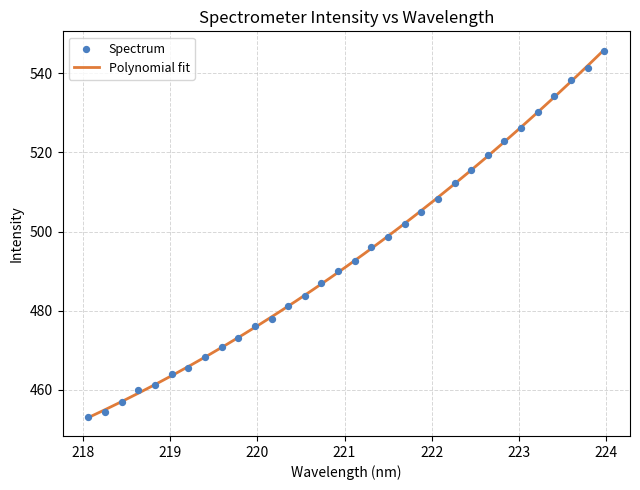

What is the change in value from 219.2067 to 222.6447?

+53.7